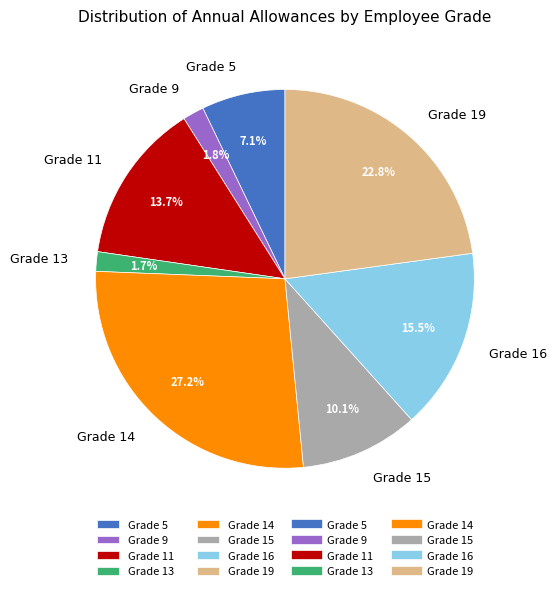

Between Grade 5 and Grade 15, which is larger?

Grade 15